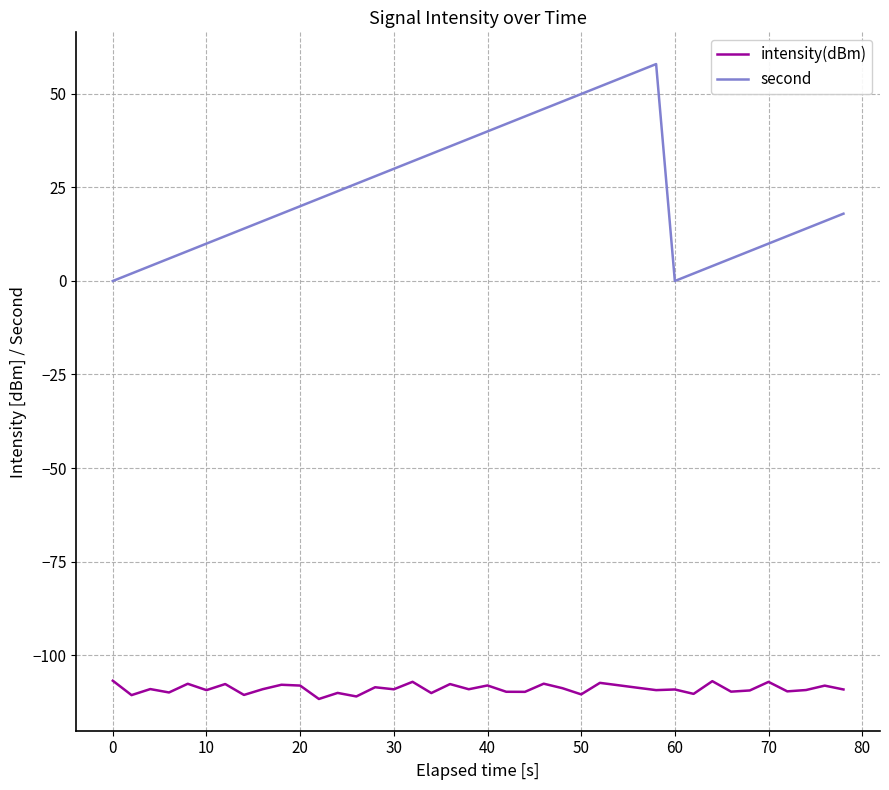

What is the difference between the second highest and second lowest values in the second series?

56.0